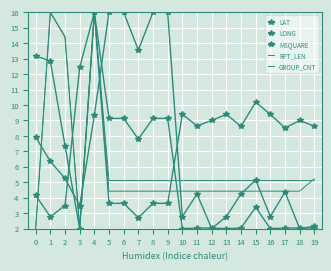

Reading left to right, what are all the values shown in this chart?

LAT: 0=7.9	1=6.4	2=5.2	3=3.5	4=9.3	5=16.0	6=16.0	7=13.6	8=16.0	9=16.0	10=2.8	11=4.2	12=2.0	13=2.8	14=4.2	15=5.1	16=2.8	17=4.4	18=2.0	19=2.2
LONG: 0=13.2	1=12.8	2=7.4	3=2.0	4=16.0	5=3.6	6=3.6	7=2.7	8=3.6	9=3.6	10=9.4	11=8.7	12=9.0	13=9.4	14=8.6	15=10.2	16=9.4	17=8.5	18=9.0	19=8.6
MSQUARE: 0=4.1	1=2.8	2=3.5	3=12.4	4=16.0	5=9.1	6=9.1	7=7.8	8=9.1	9=9.1	10=2.0	11=2.0	12=2.0	13=2.0	14=2.0	15=3.4	16=2.0	17=2.0	18=2.0	19=2.0
RPT_LEN: 0=2.0	1=16.0	2=14.4	3=2.0	4=16.0	5=4.4	6=4.4	7=4.4	8=4.4	9=4.4	10=4.4	11=4.4	12=4.4	13=4.4	14=4.4	15=4.4	16=4.4	17=4.4	18=4.4	19=5.2
GROUP_CNT: 0=2.0	1=16.0	2=14.4	3=2.0	4=16.0	5=5.1	6=5.1	7=5.1	8=5.1	9=5.1	10=5.1	11=5.1	12=5.1	13=5.1	14=5.1	15=5.1	16=5.1	17=5.1	18=5.1	19=5.1